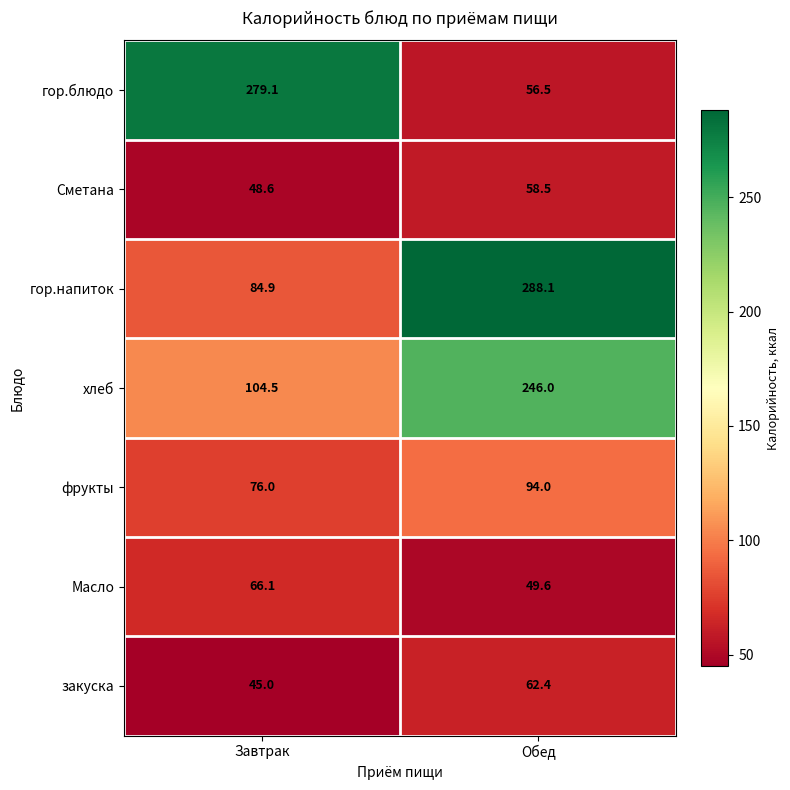

What is the total value across all series at Обед?

855.1